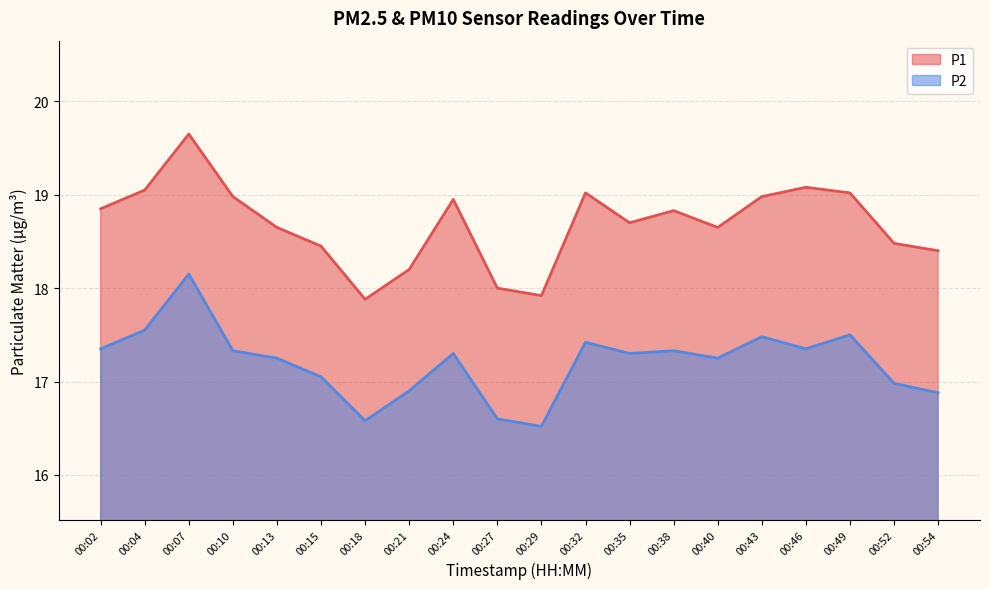

True or false: P1 and P2 cross at least once.

False